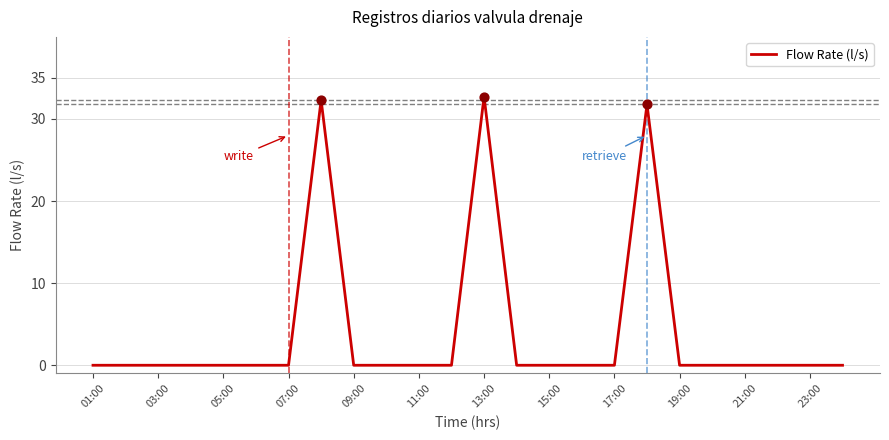

What is the maximum value shown in the chart?

32.7